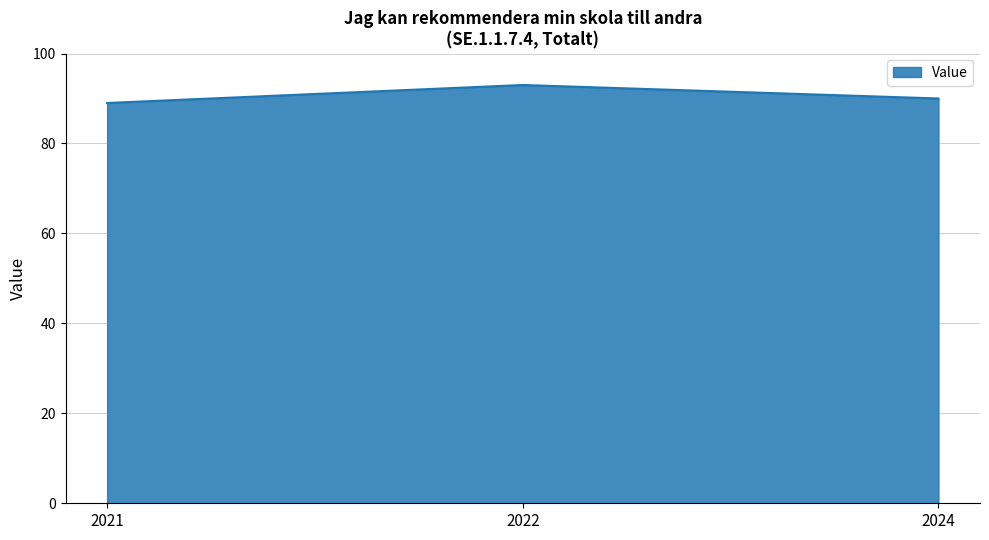

What value does the data have at 2024?

90